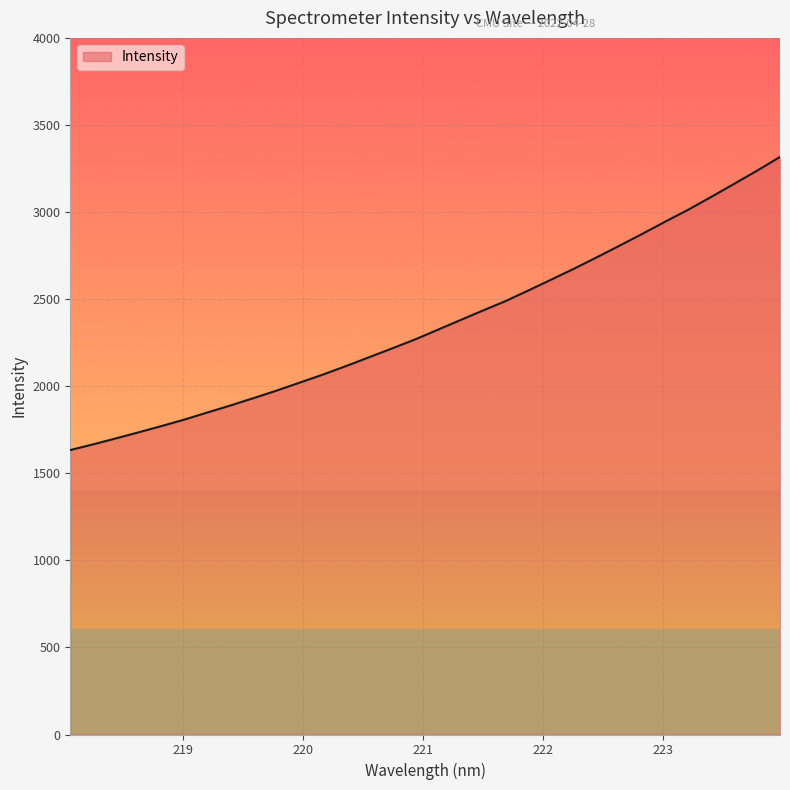

What is the difference between the maximum and minimum values?

1683.2